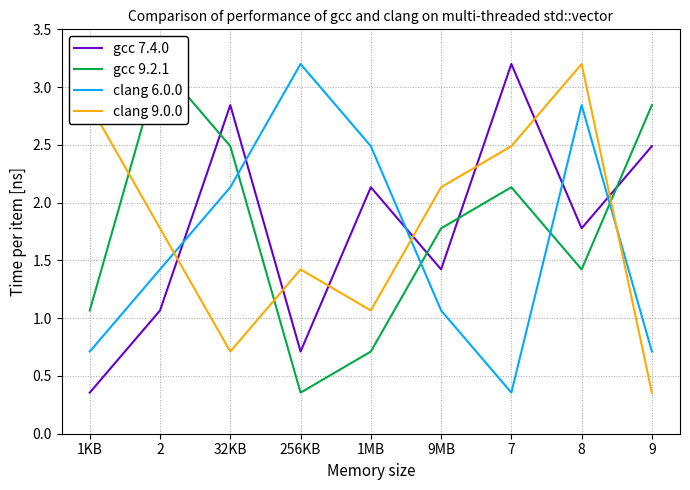

Which series changed the most between 32KB and 256KB?

gcc 7.4.0